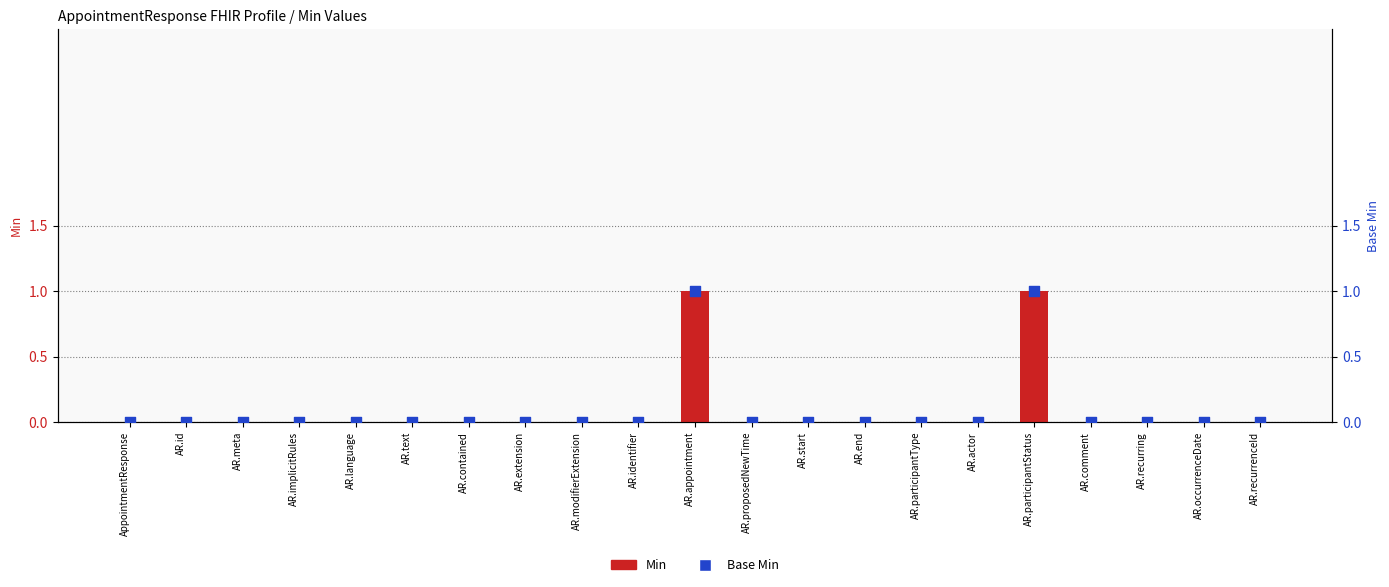

Is the value of Min at AR.proposedNewTime greater than the value of Base Min at AR.comment?

No